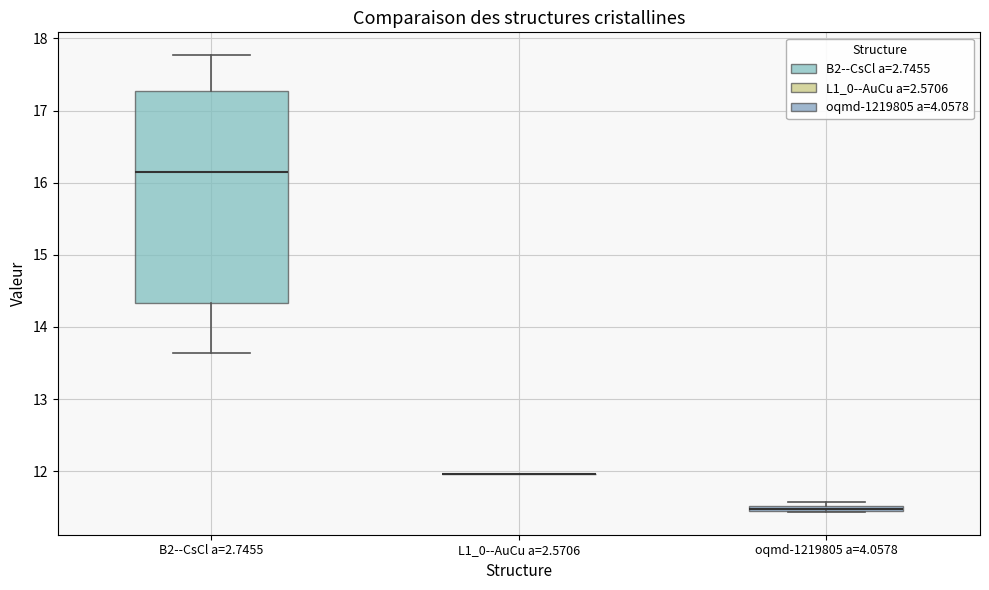

Comparing the boxes themselves (not the whiskers), which one is the tallest?

B2--CsCl a=2.7455